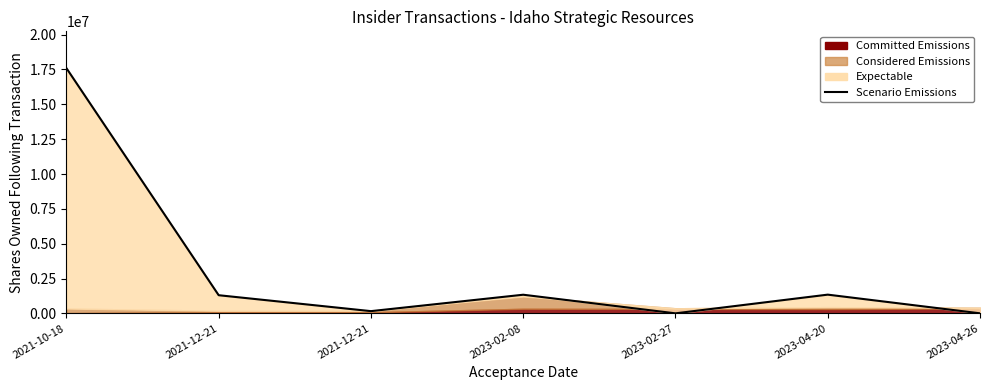

Where does the data first go above 1303145?

2021-10-18